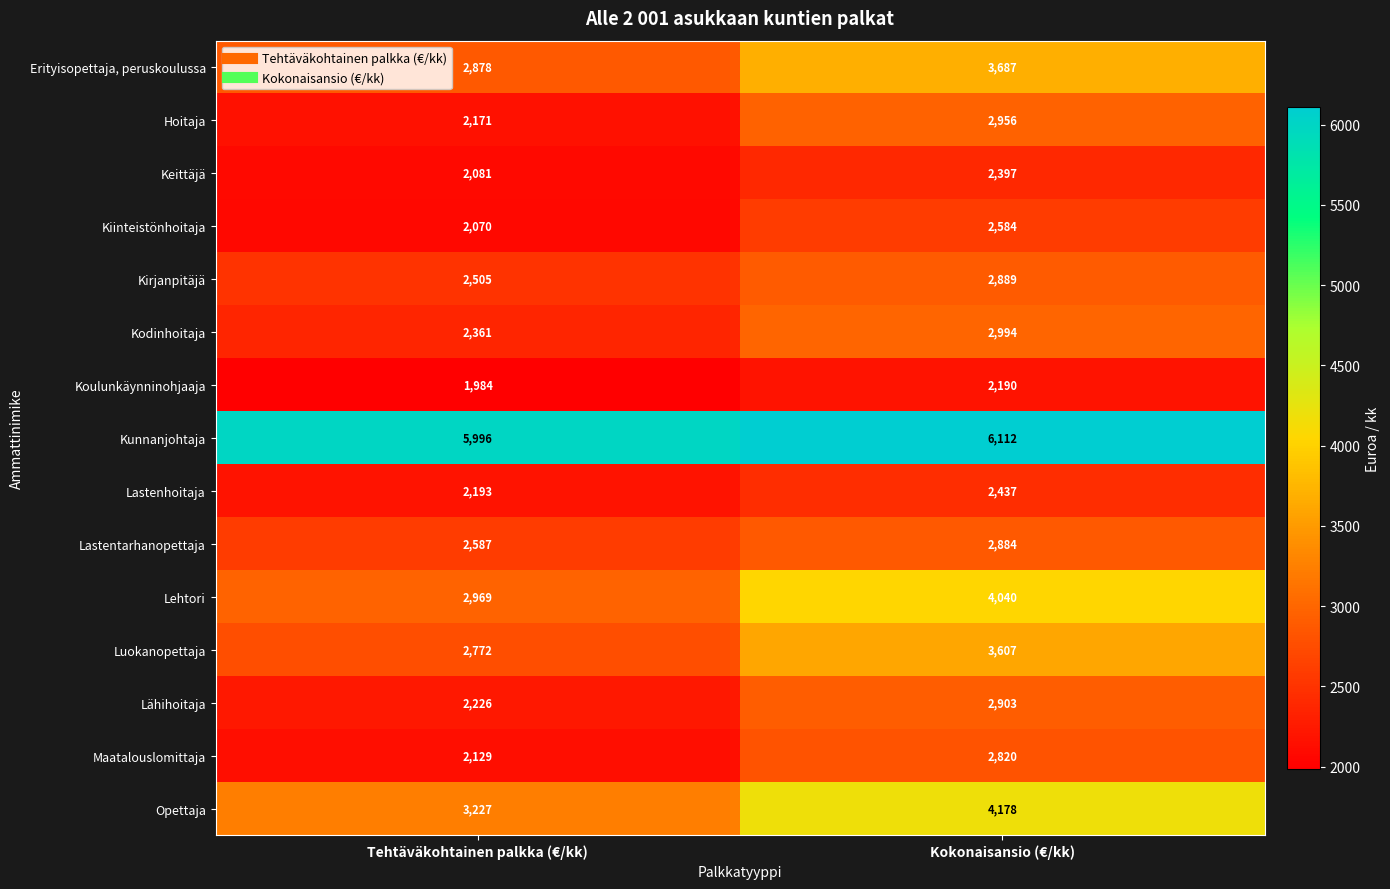

At which category is the sum across all series the highest?

Kokonaisansio (€/kk)